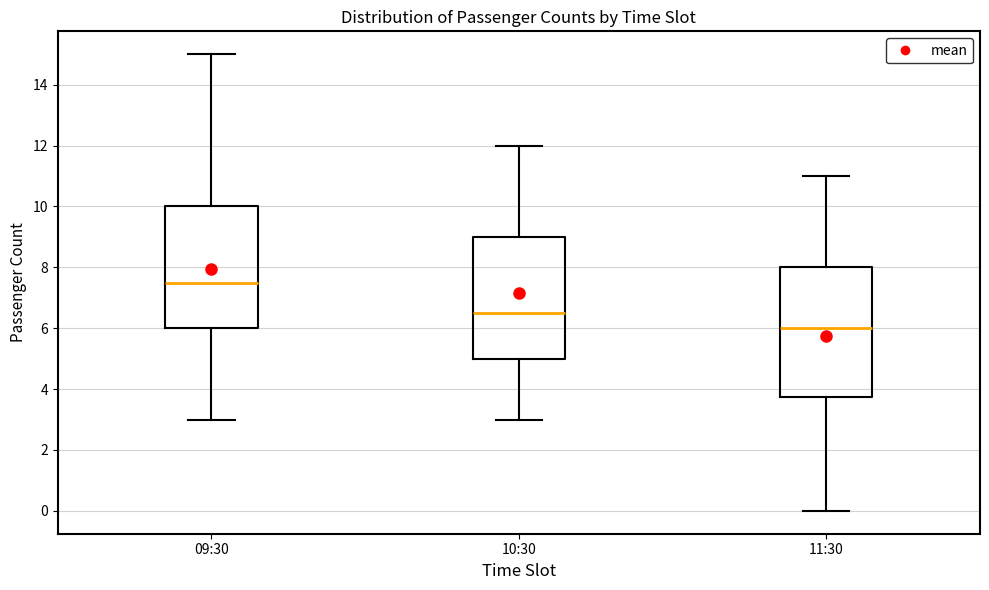

Which box has the highest median line?

09:30